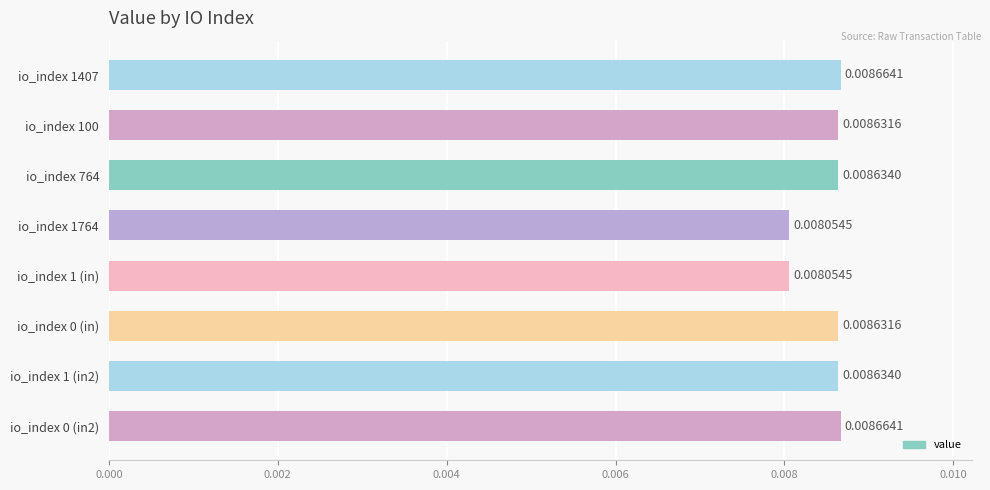

Which has a higher value, io_index 1764 or io_index 764?

io_index 764